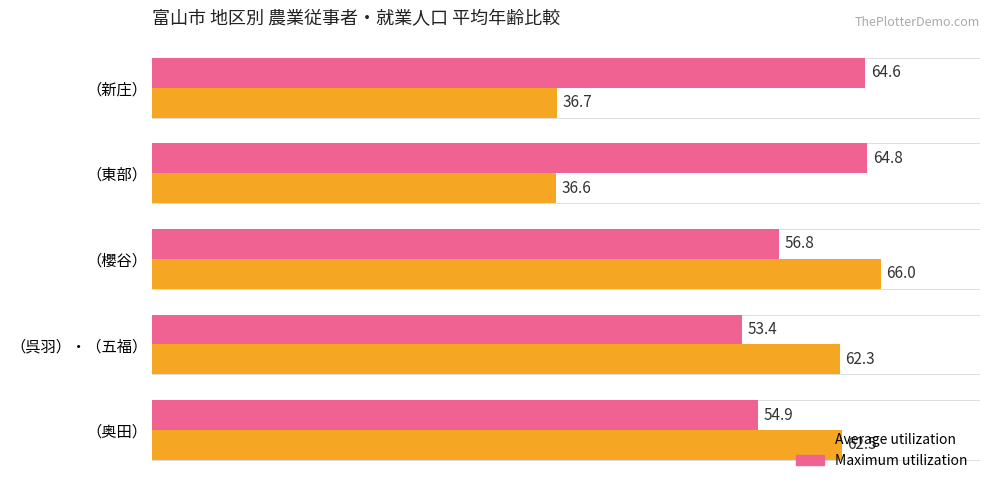

What is the difference between the second highest and second lowest values in the Average utilization series?

25.8